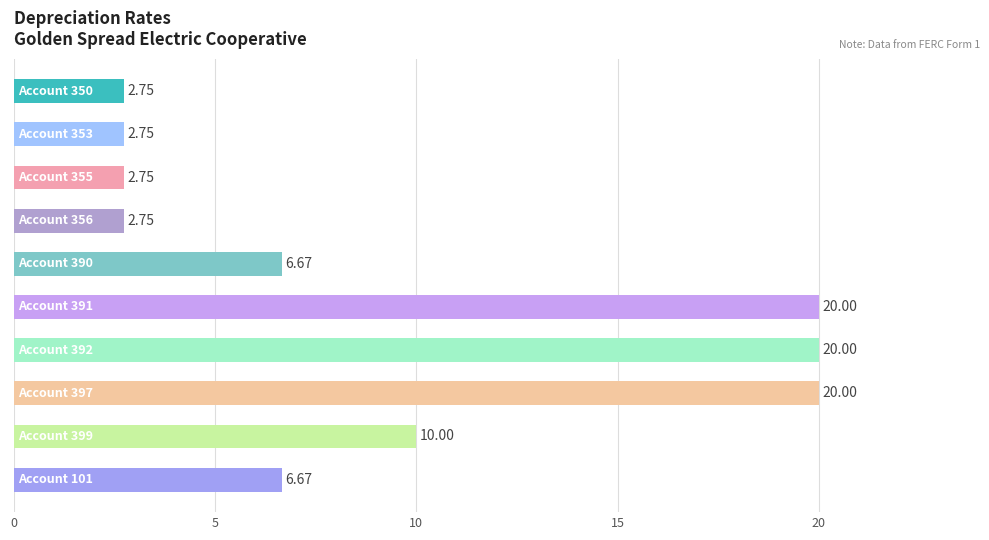

What is the average value?

9.4